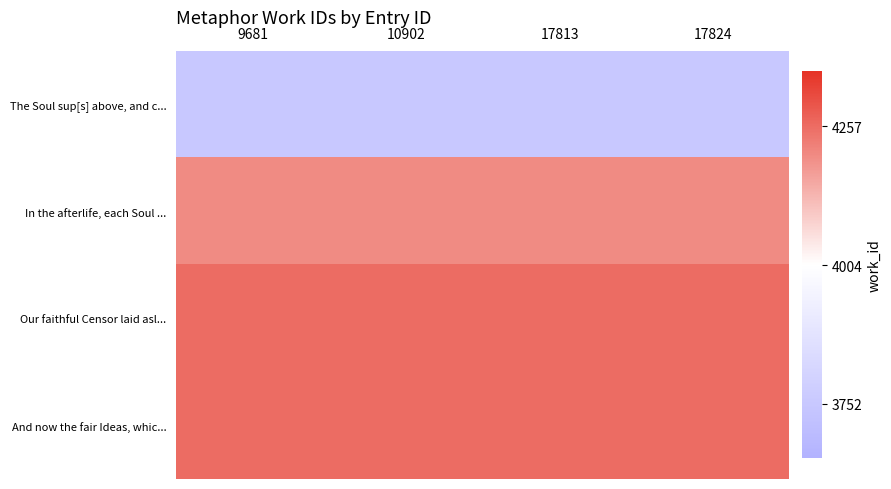

At how many categories does at least one series exceed 3893?

4